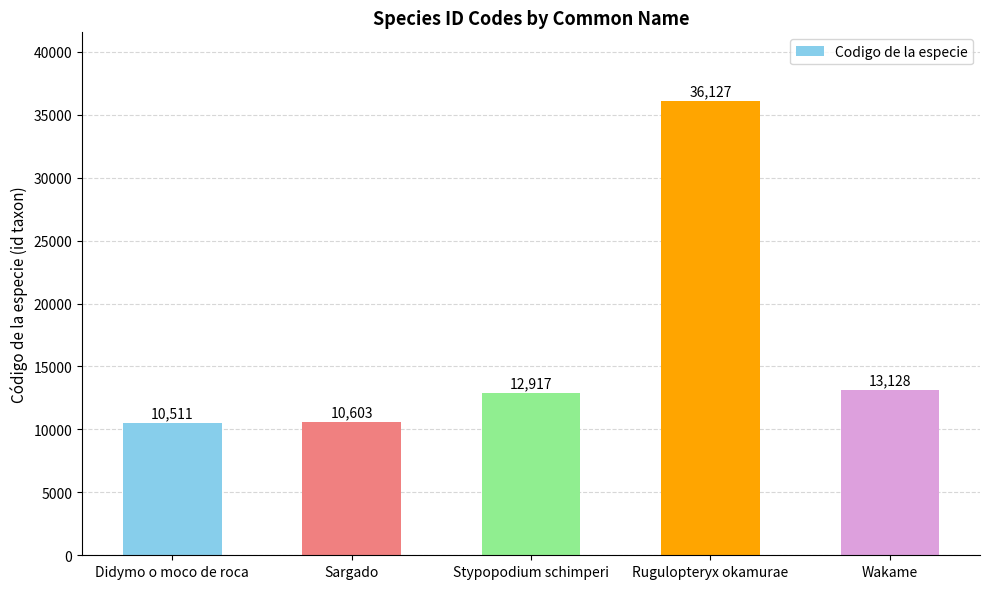

What is the maximum value shown in the chart?

36127